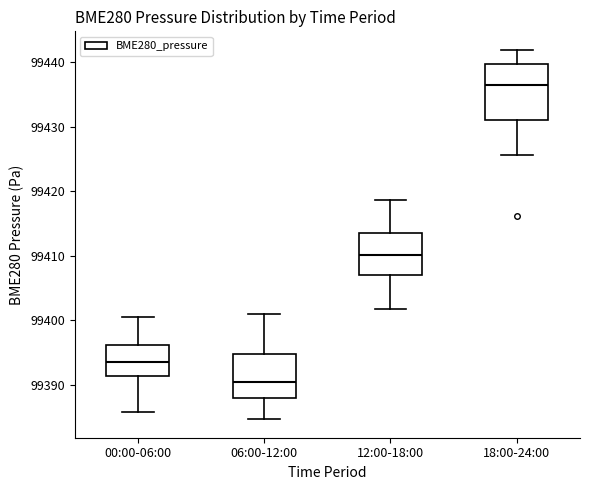

Reading left to right, transcribe this box plot: for each box, give where its median line is, the range the box spans, and where its two whiskers end, as read against the y-axis. The values are not printed on the chart, so give them approximately, as read against the axis.

00:00-06:00: median 99393, box 99391 to 99396, whiskers 99386 to 99400
06:00-12:00: median 99390, box 99388 to 99395, whiskers 99385 to 99401
12:00-18:00: median 99410, box 99407 to 99414, whiskers 99402 to 99419
18:00-24:00: median 99437, box 99431 to 99440, whiskers 99426 to 99442